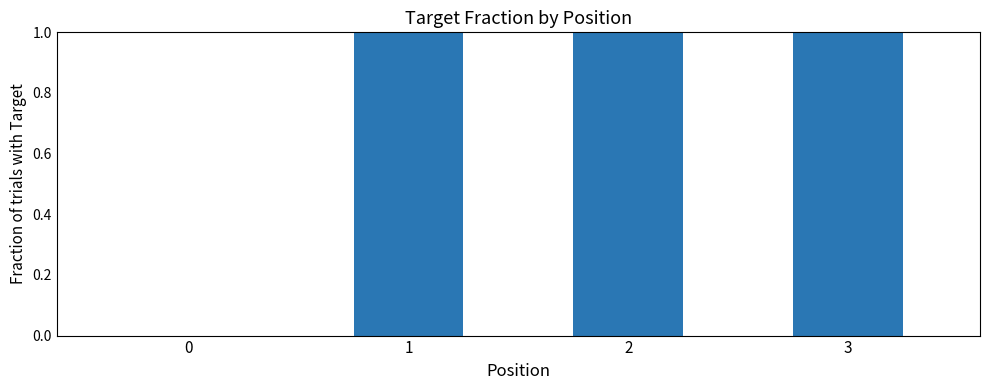

The value at 2 is 1. True or false?

True